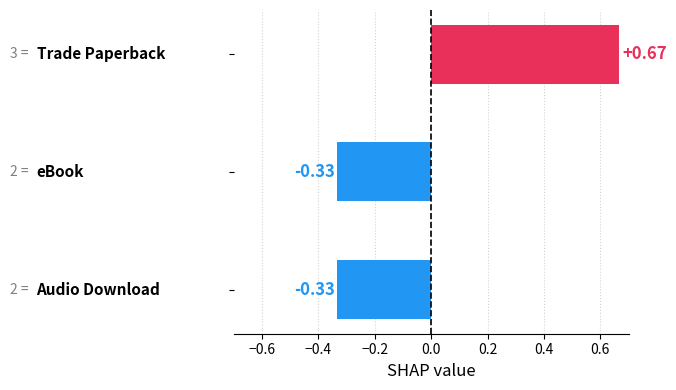

How many bars are there in total?

3